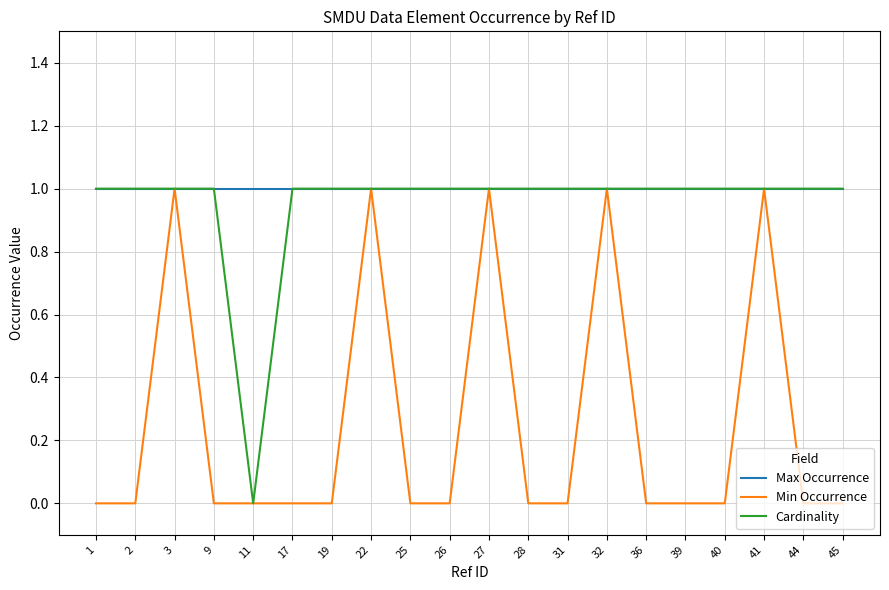

Reading left to right, list all the values displayed in this chart.

Max Occurrence: 1=1	2=1	3=1	9=1	11=1	17=1	19=1	22=1	25=1	26=1	27=1	28=1	31=1	32=1	36=1	39=1	40=1	41=1	44=1	45=1
Min Occurrence: 1=0	2=0	3=1	9=0	11=0	17=0	19=0	22=1	25=0	26=0	27=1	28=0	31=0	32=1	36=0	39=0	40=0	41=1	44=0	45=0
Cardinality: 1=1	2=1	3=1	9=1	11=0	17=1	19=1	22=1	25=1	26=1	27=1	28=1	31=1	32=1	36=1	39=1	40=1	41=1	44=1	45=1